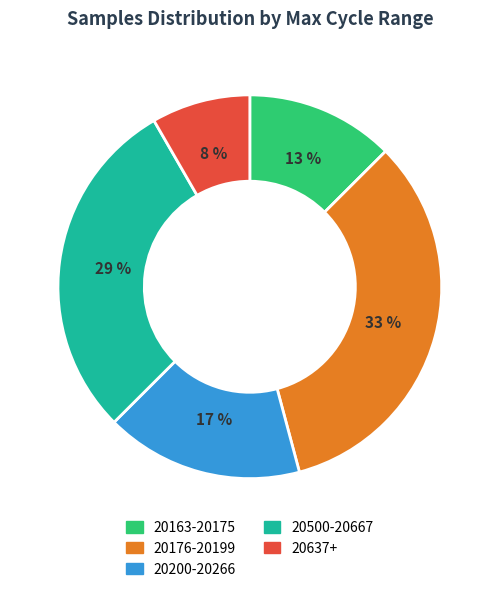

To the nearest percent, what percentage of the pie is 20637+?

8%